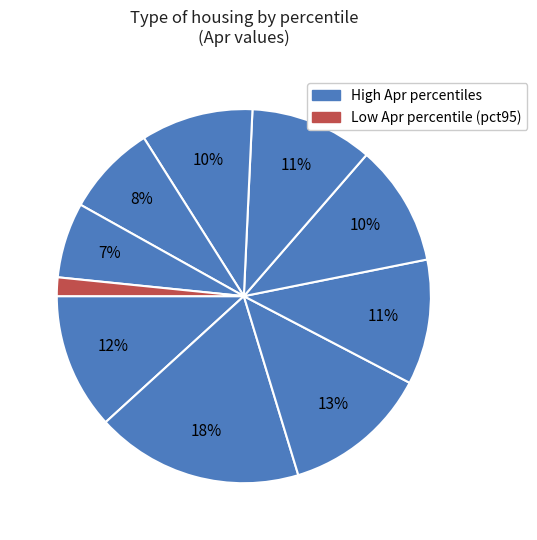

How many slices are in this pie chart?

10